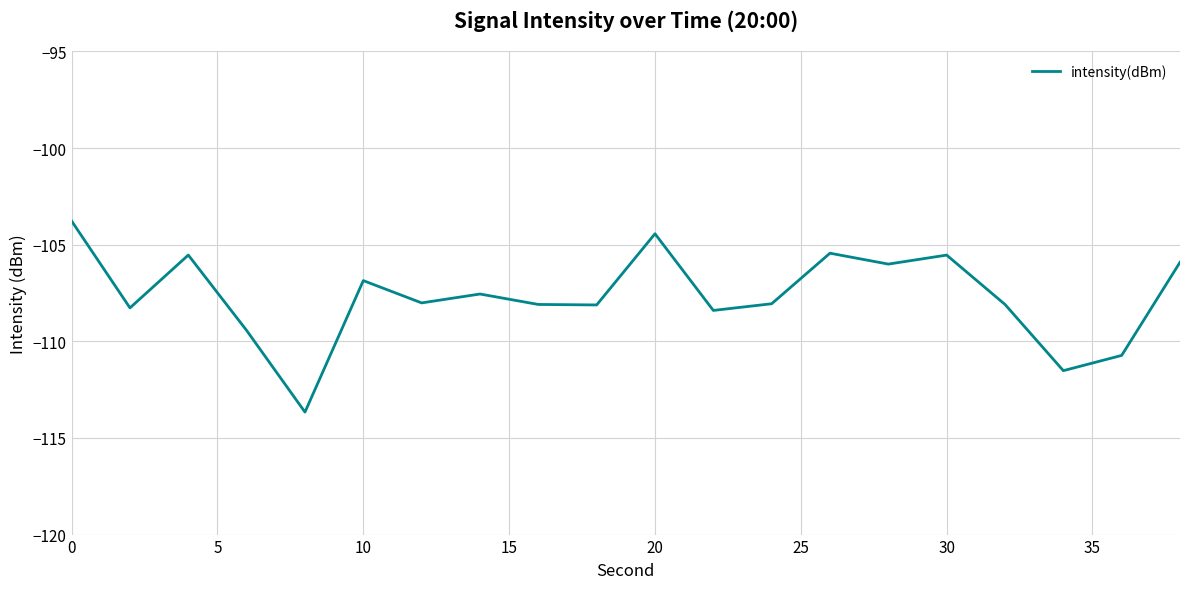

What is the difference between the maximum and minimum values?

9.9